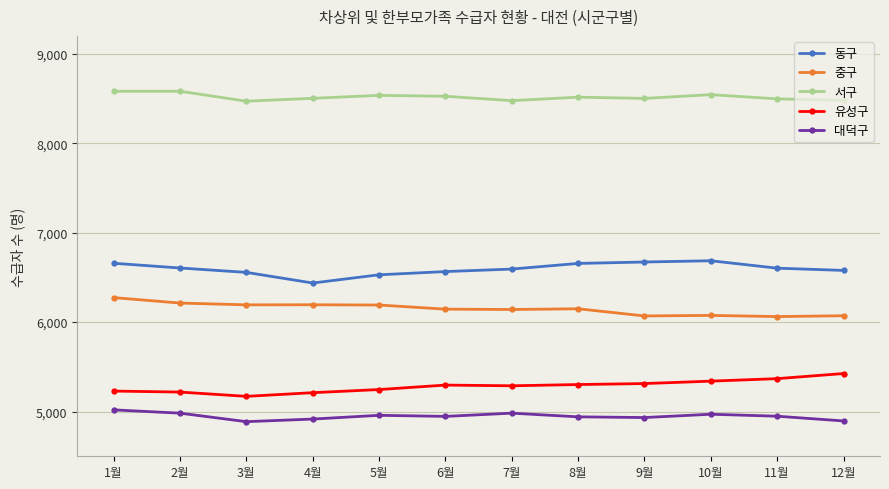

True or false: 중구 and 대덕구 cross at least once.

False